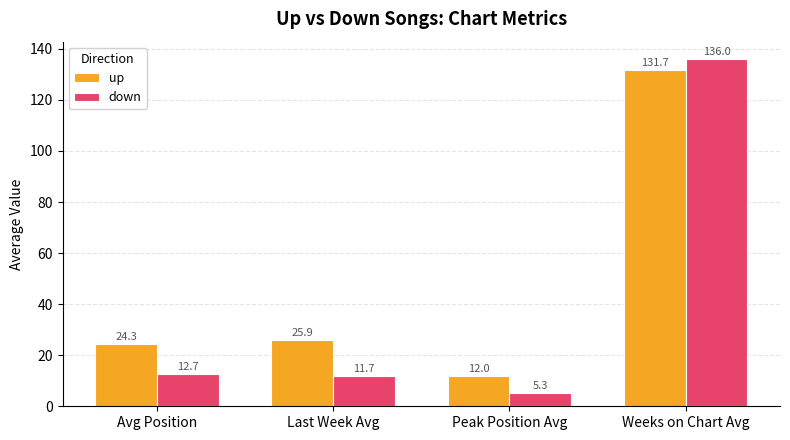

Rank the series by their maximum value, from highest to lowest.

down, up